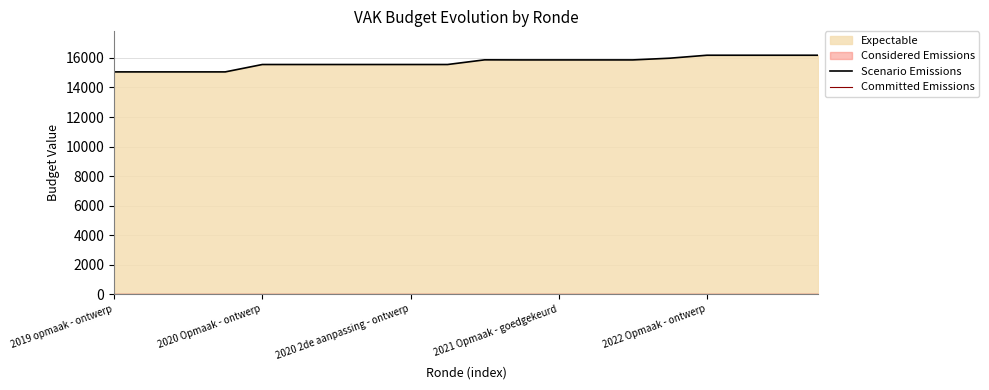

What is the greatest value displayed?

16183